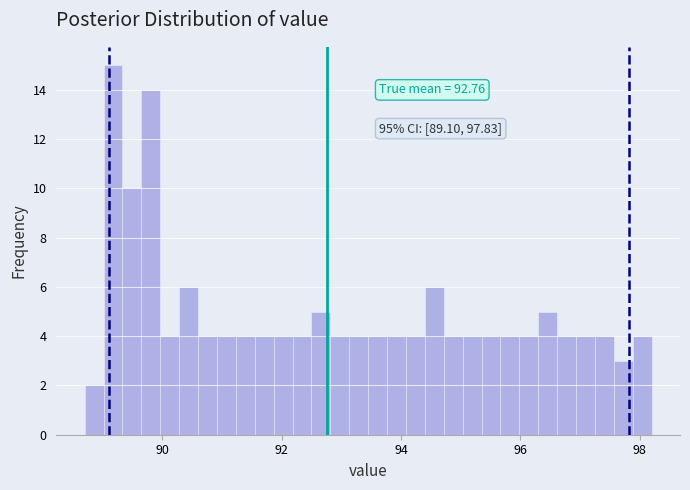

Read against the x-axis, roughly where is the centre of the tallest bar?

89.2